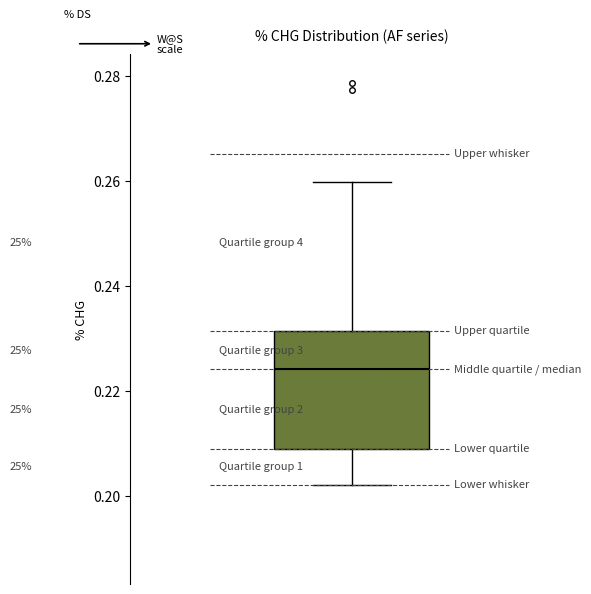

Transcribe this box plot: give where the median line is, the range the box spans, and where the two whiskers end, as read against the y-axis. The values are not printed on the chart, so give them approximately, as read against the axis.

median 0.224, box 0.210 to 0.232, whiskers 0.202 to 0.260